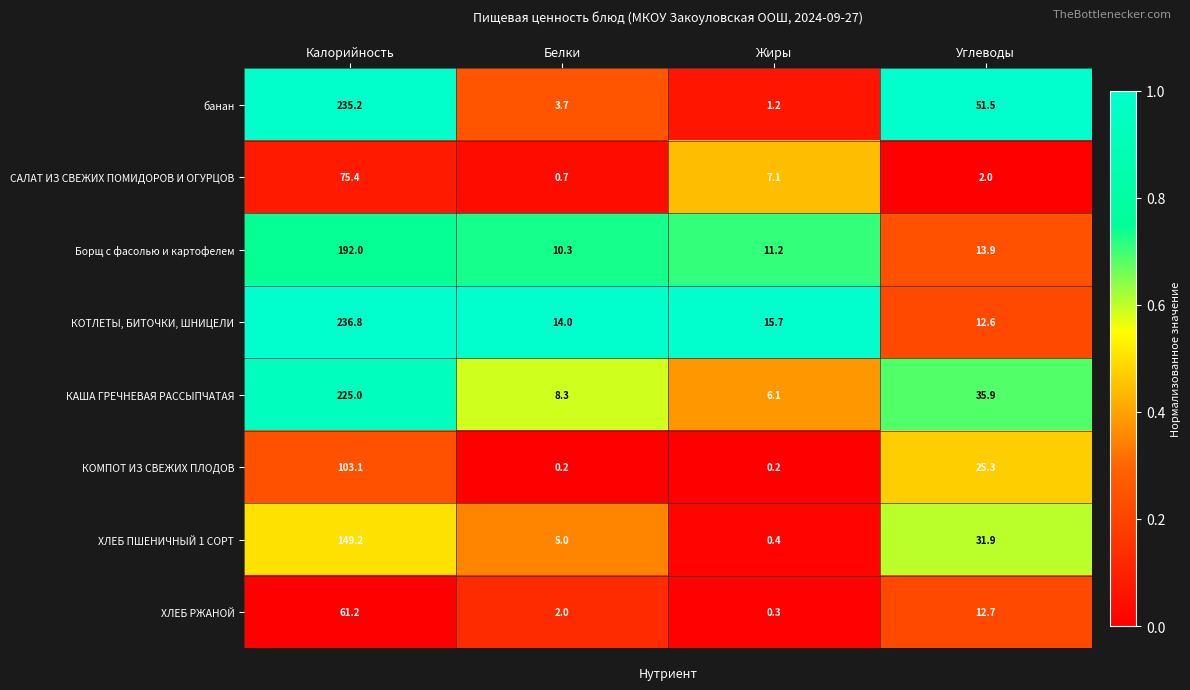

List the series in order of their peak value, lowest first.

ХЛЕБ РЖАНОЙ, САЛАТ ИЗ СВЕЖИХ ПОМИДОРОВ И ОГУРЦОВ, КОМПОТ ИЗ СВЕЖИХ ПЛОДОВ, ХЛЕБ ПШЕНИЧНЫЙ 1 СОРТ, Борщ с фасолью и картофелем, КАША ГРЕЧНЕВАЯ РАССЫПЧАТАЯ, банан, КОТЛЕТЫ, БИТОЧКИ, ШНИЦЕЛИ